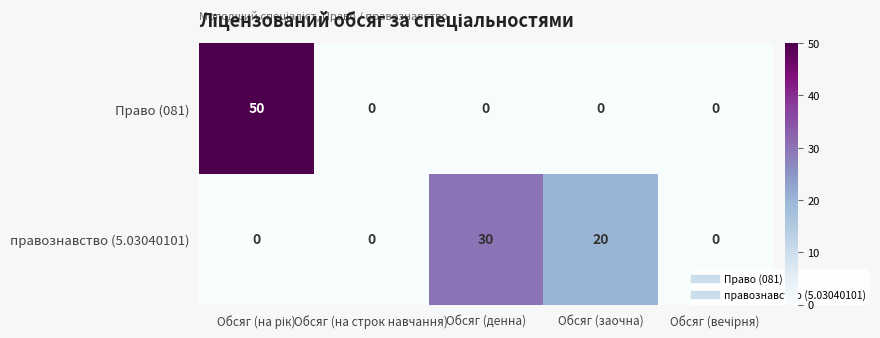

What is the maximum value shown in the chart?

50